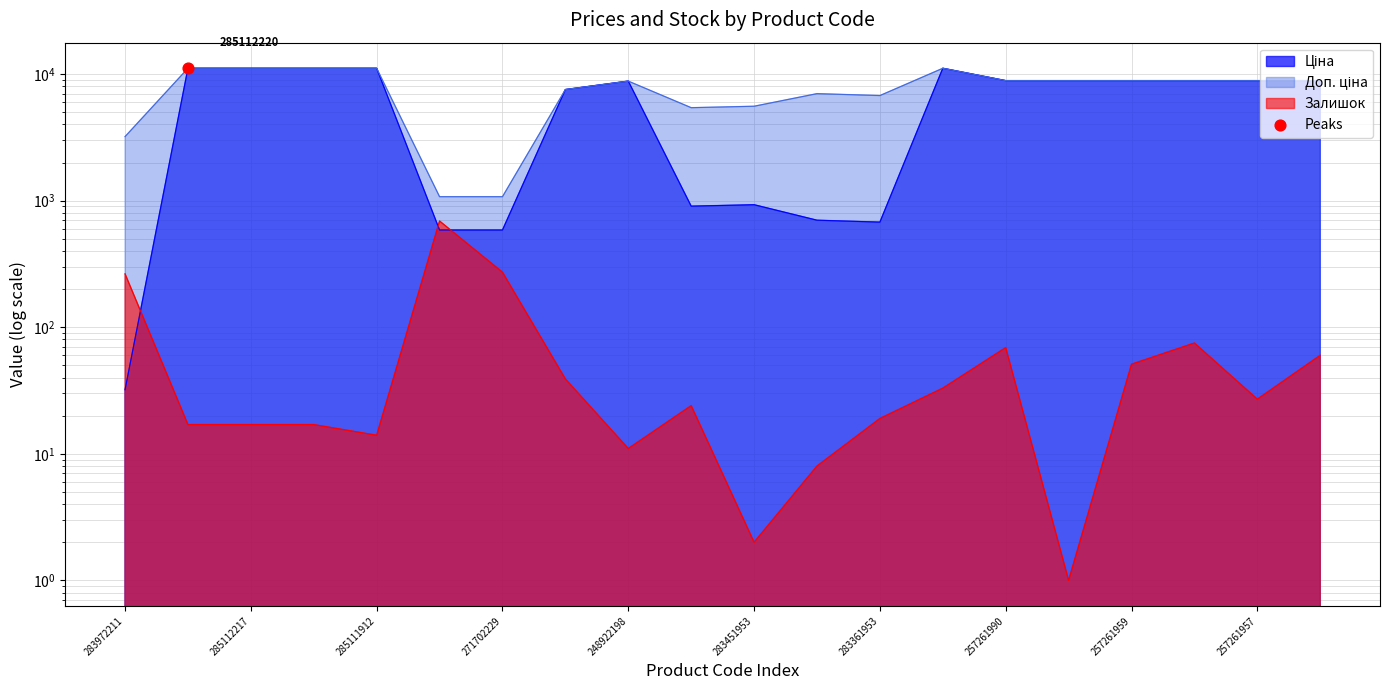

Which series contains the lowest Y value?

Залишок